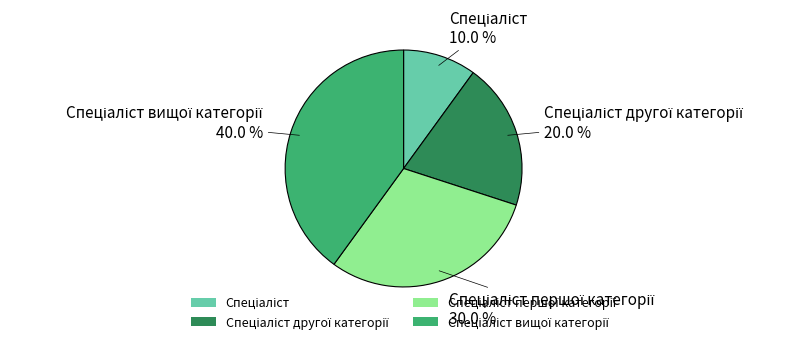

Is there any slice that represents more than half of the pie?

No